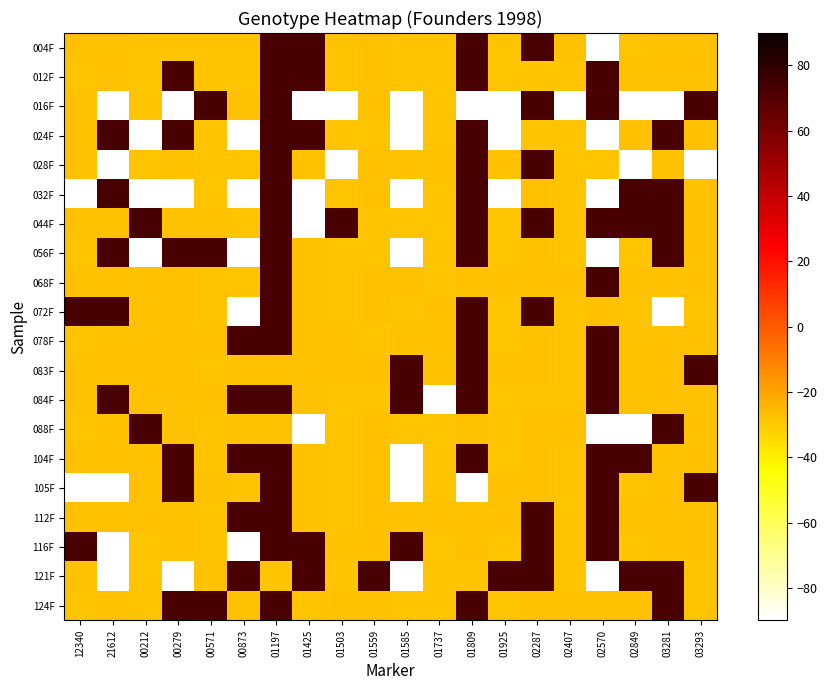

At 03293, list the series in order from smallest to largest.

072F, 121F, 124F, 004F, 012F, 024F, 044F, 068F, 084F, 104F, 112F, 016F, 028F, 032F, 056F, 078F, 088F, 116F, 083F, 105F